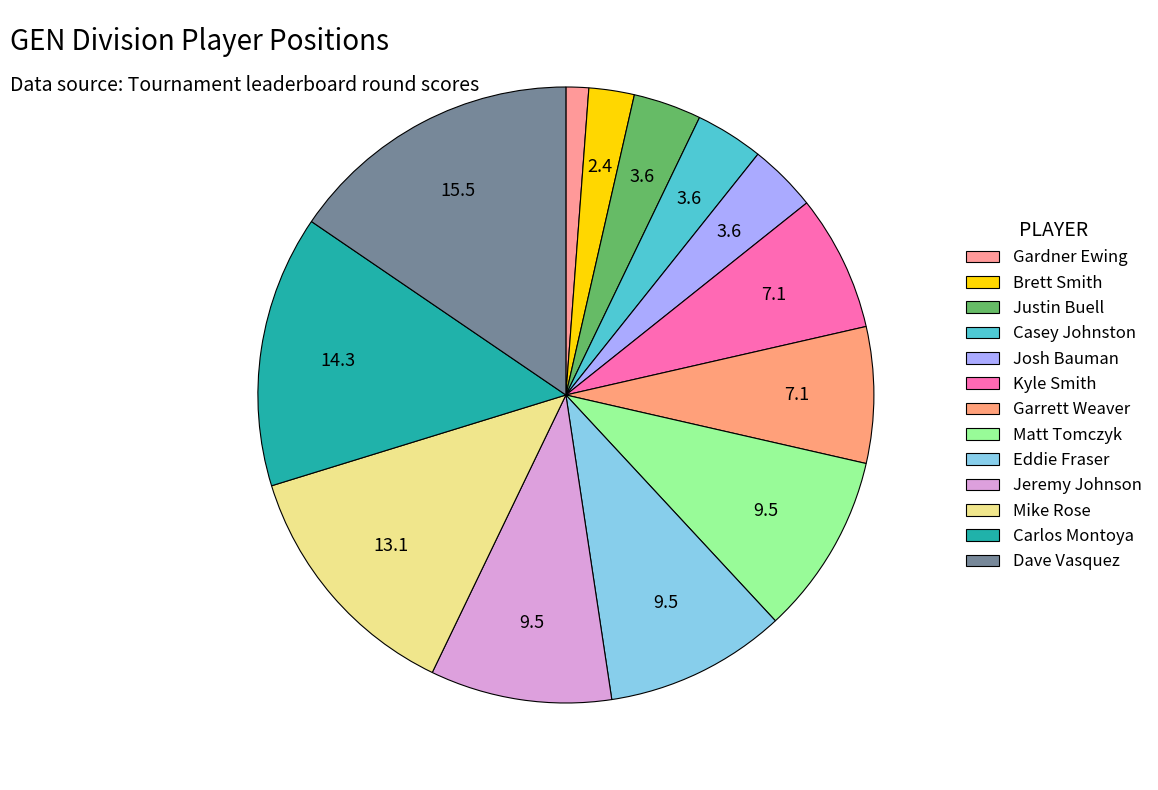

Is the sum of Kyle Smith and Jeremy Johnson greater than half?

No